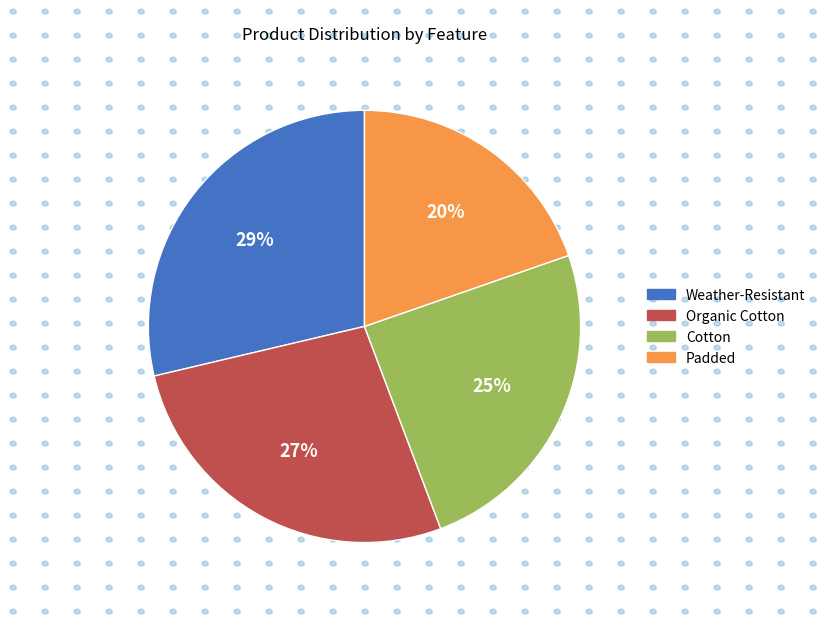

Does Padded represent more than half of the total?

No